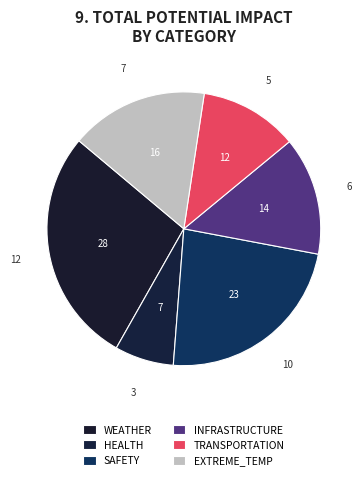

Which slice is the smallest?

HEALTH